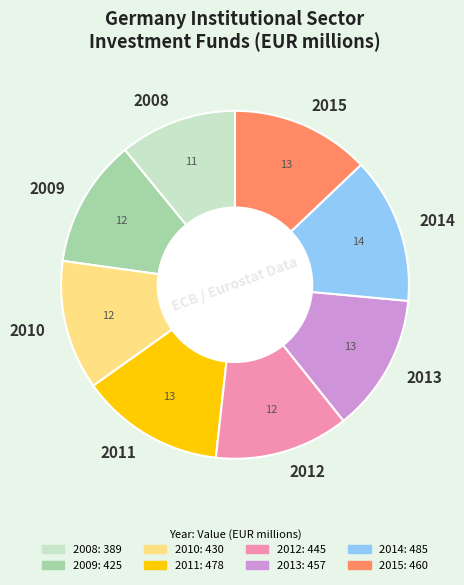

Is the sum of 2008 and 2015 greater than half?

No